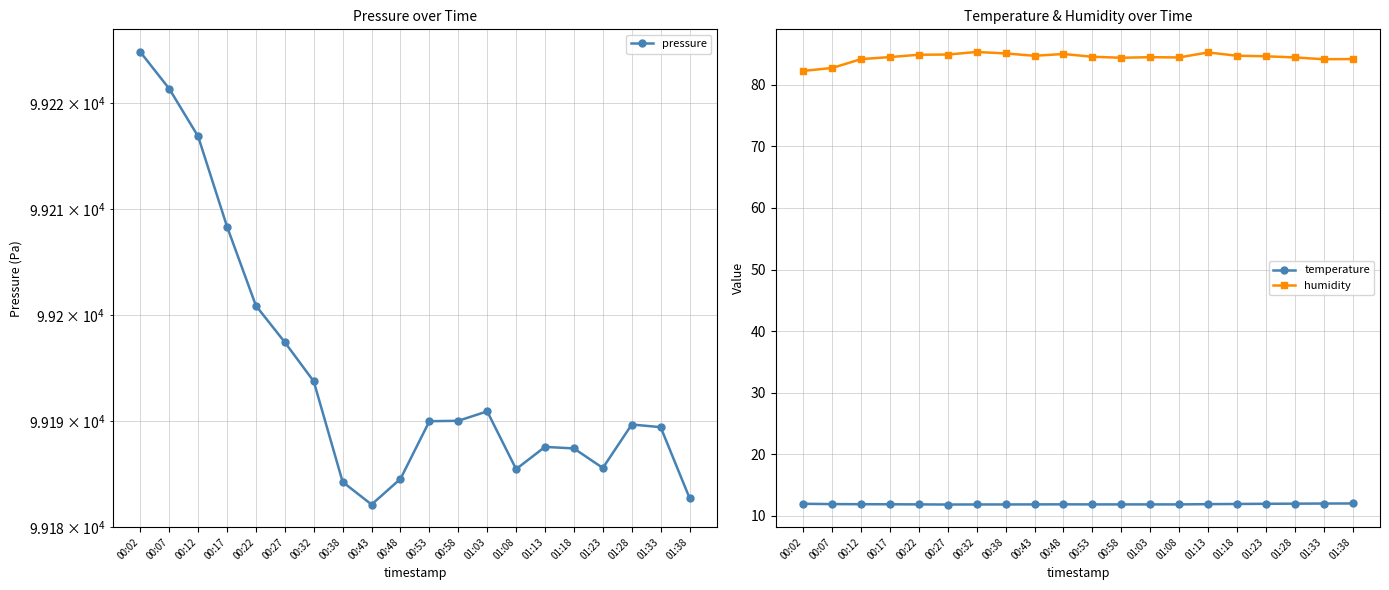

What position from the right is 00:32?

14